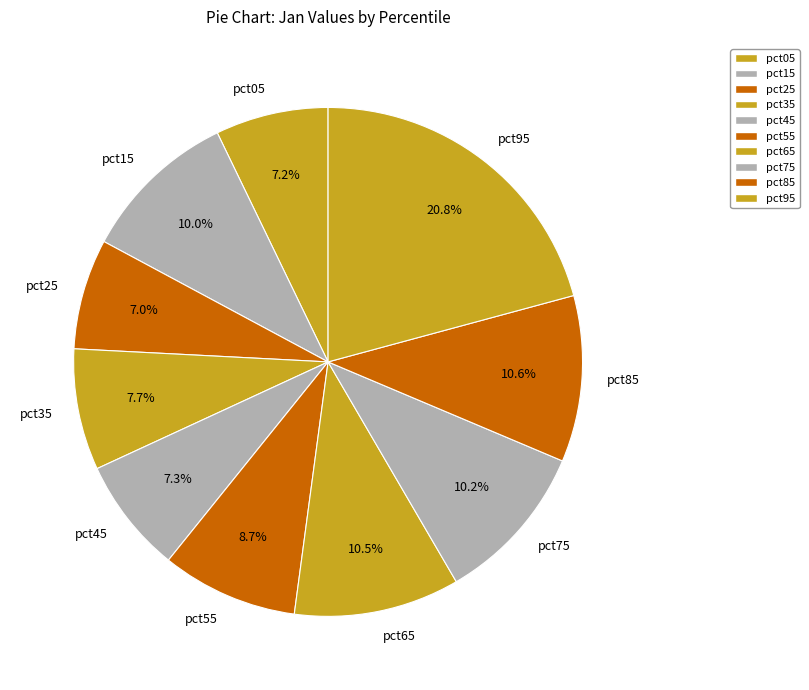

What percentage do pct05 and pct15 together represent?

17.2%